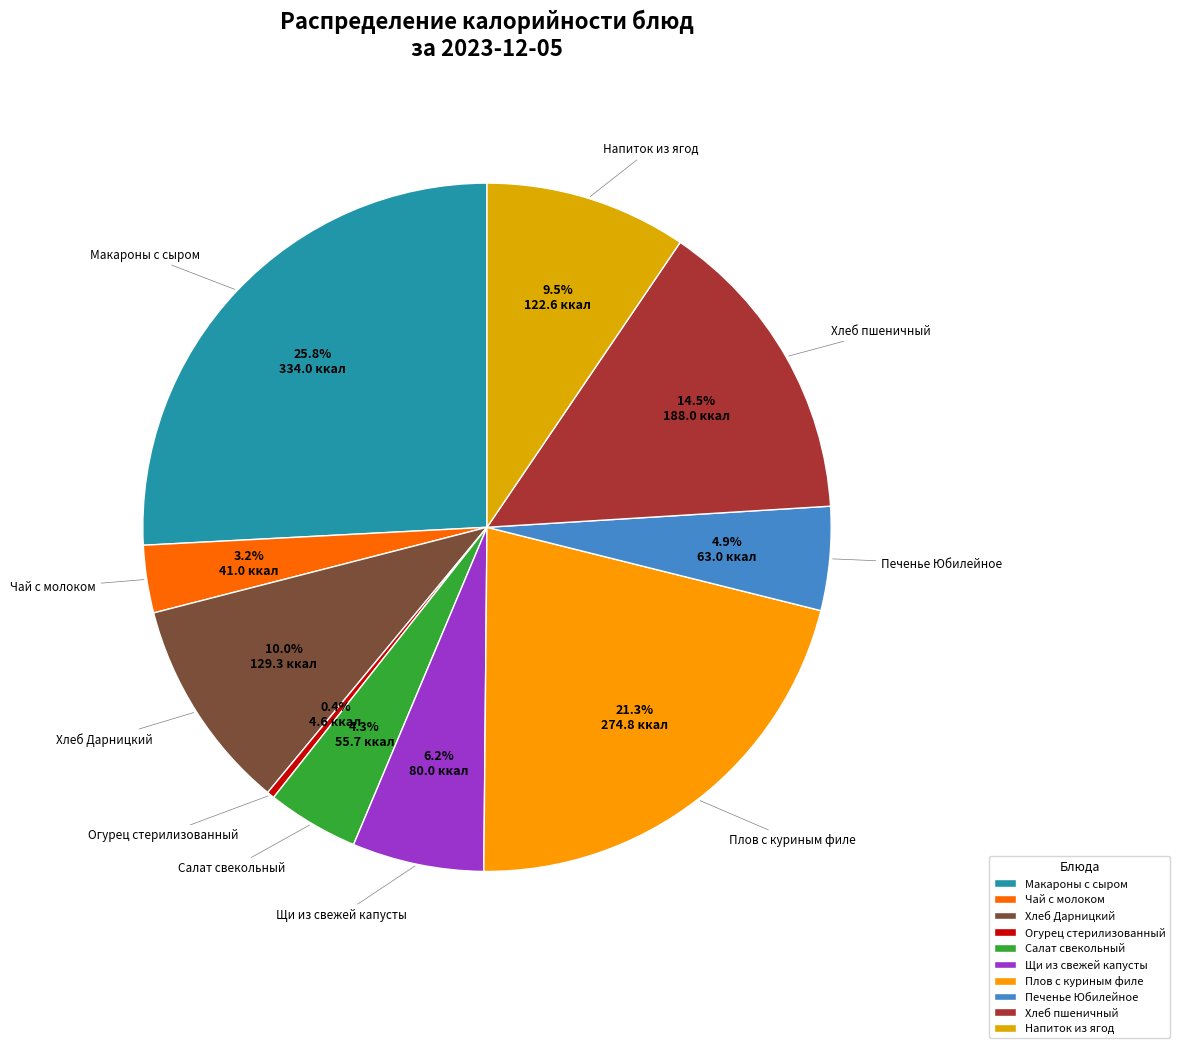

Which has a higher value, Огурец стерилизованный or Хлеб пшеничный?

Хлеб пшеничный